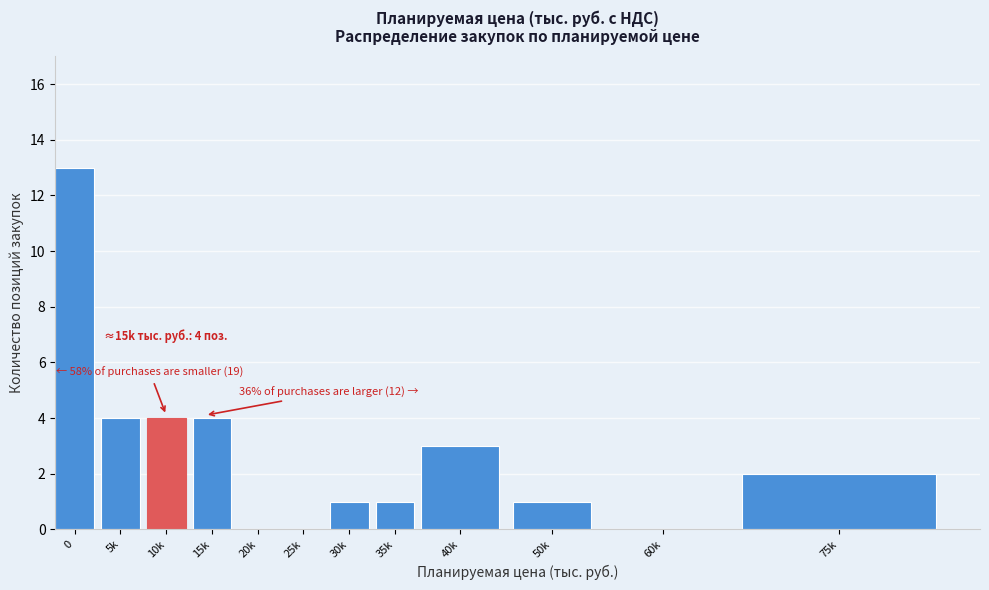

Reading left to right, what are all the values shown in this chart?

0=13	5k=4	10k=4	15k=4	20k=0	25k=0	30k=1	35k=1	40k=3	50k=1	60k=0	75k=2